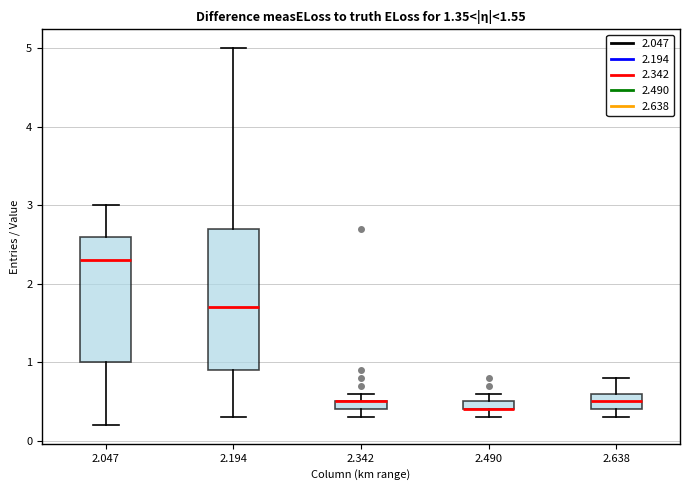

Which box is the tallest, from its lower edge to its upper edge?

2.194